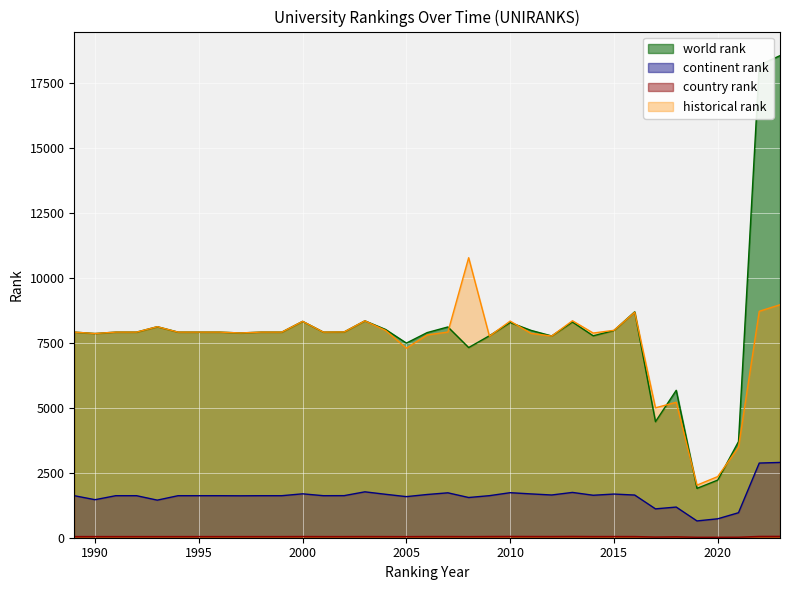

What is the value of the world rank point at the 34th from the left?

18207.0